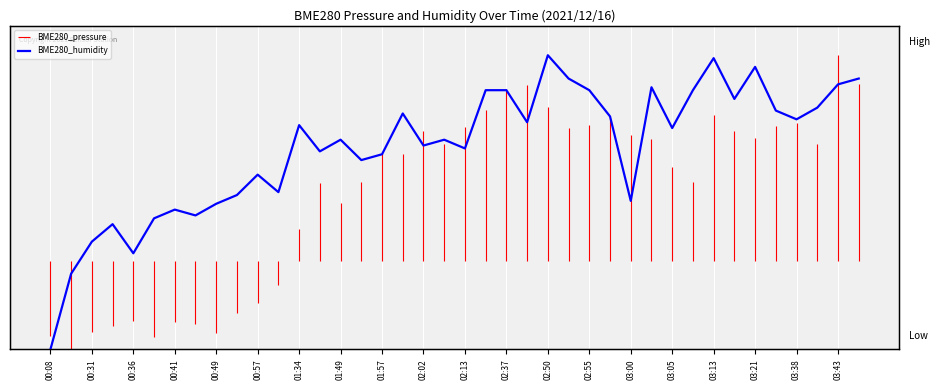

True or false: the data shows 0.4 at 03:21.

False